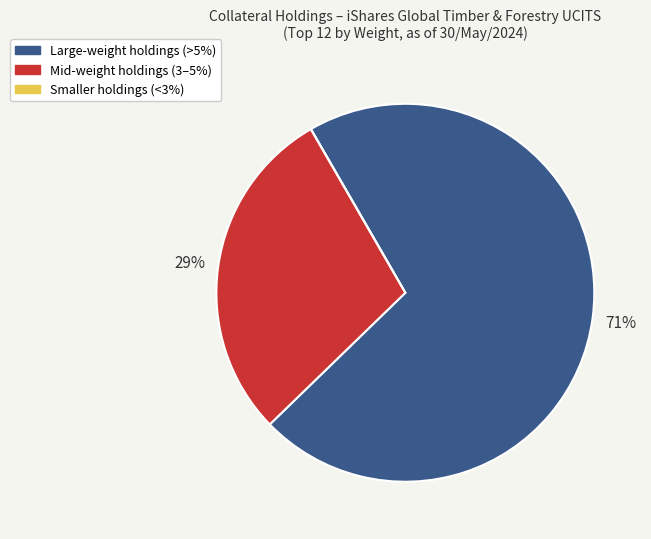

Is there any slice that represents more than half of the pie?

Yes